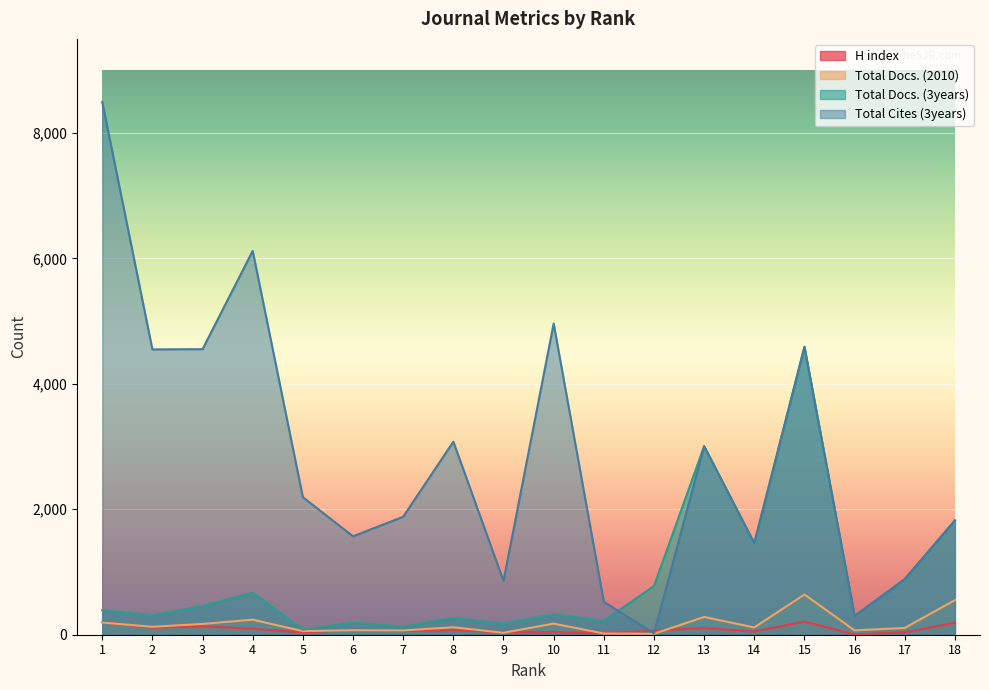

The value of Total Cites (3years) at 2 is 6378. True or false?

False